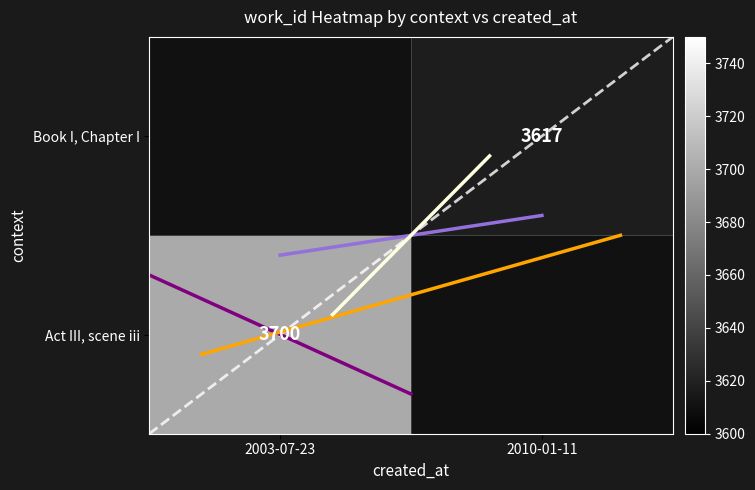

Is the value of series_purple at 2003-07-23 greater than the value of series_orange at 2003-07-23?

Yes